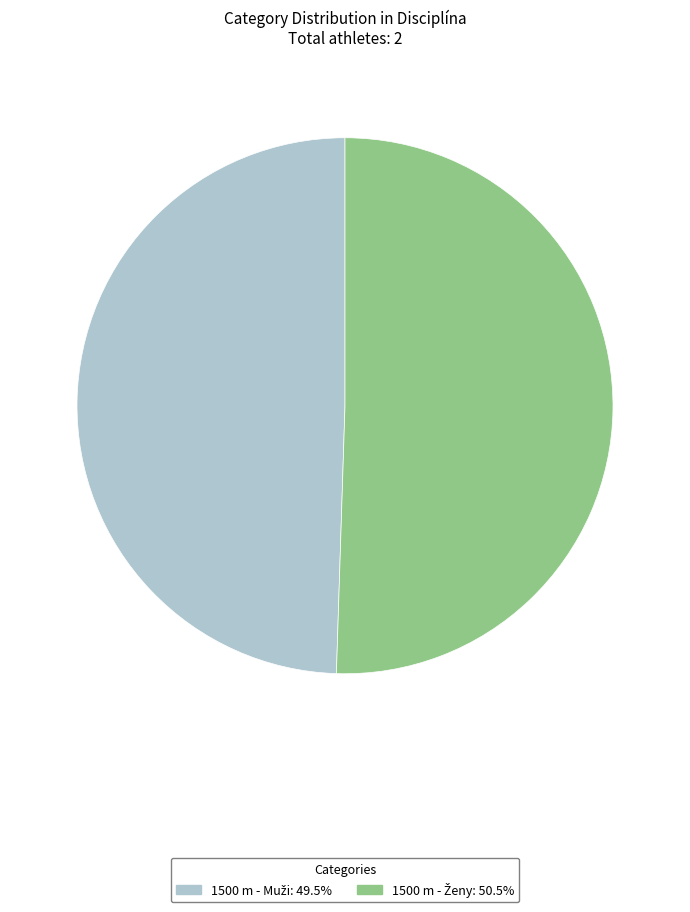

Is there any slice that represents more than half of the pie?

Yes